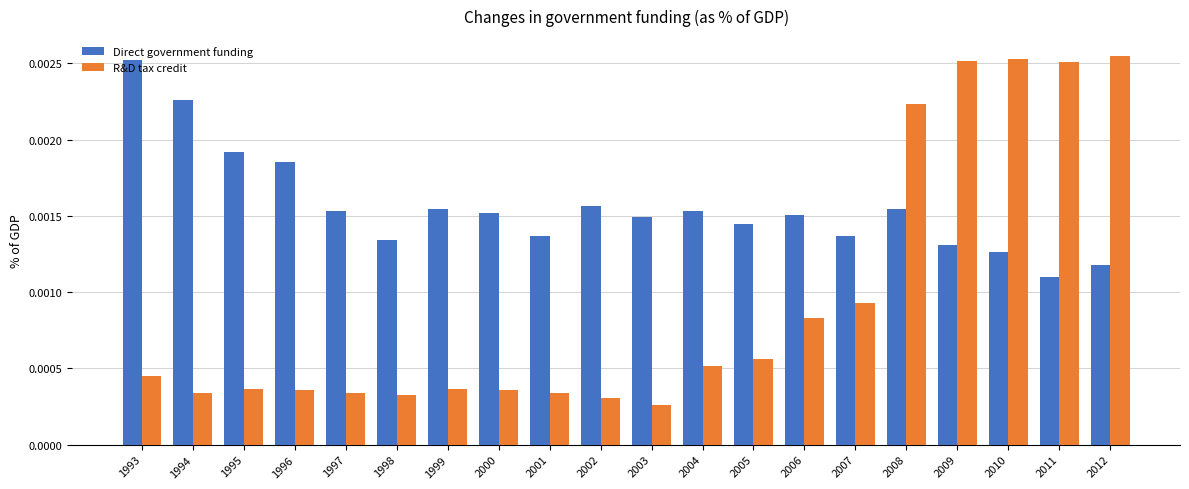

Rank the series by their average value, from lowest to highest.

R&D tax credit, Direct government funding